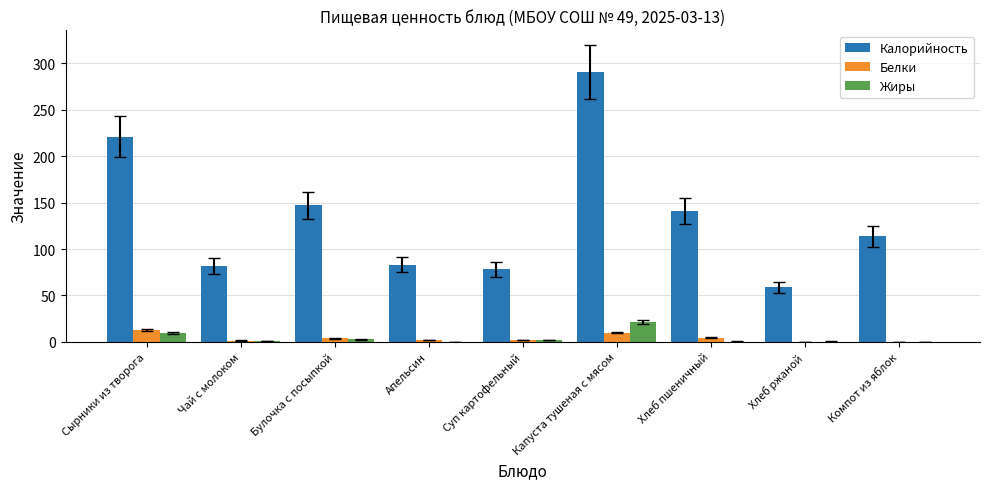

How many groups of bars are there?

9